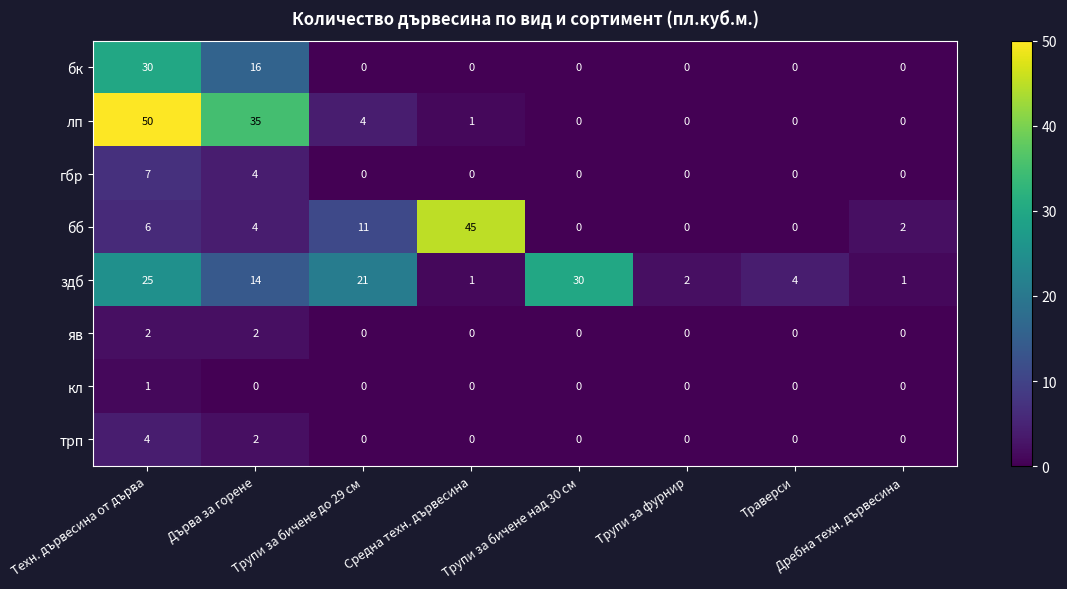

How many бк values are between 0 and 16?

7